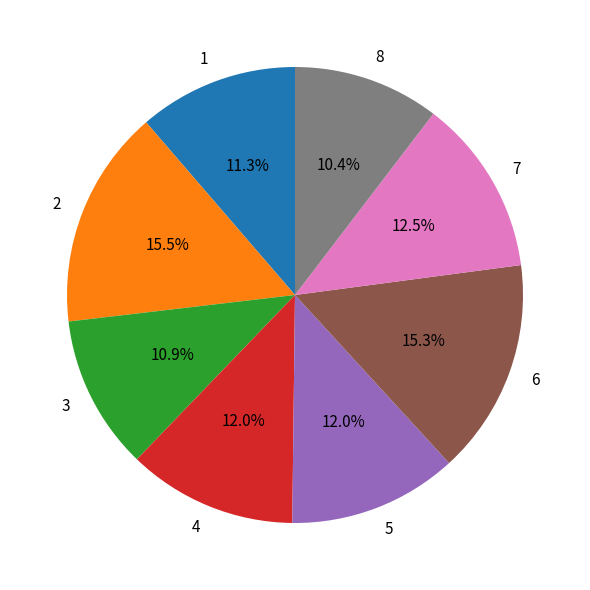

Which slice is the smallest?

8